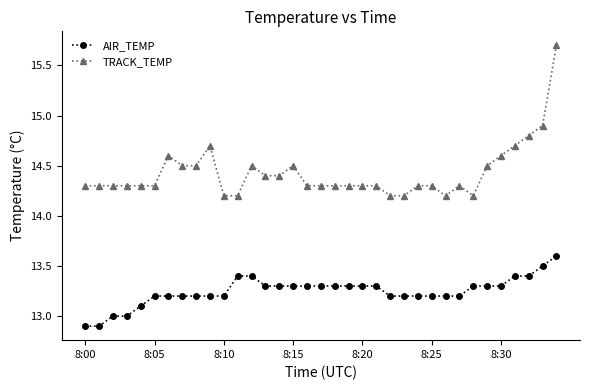

At how many categories does at least one series exceed 14?

35